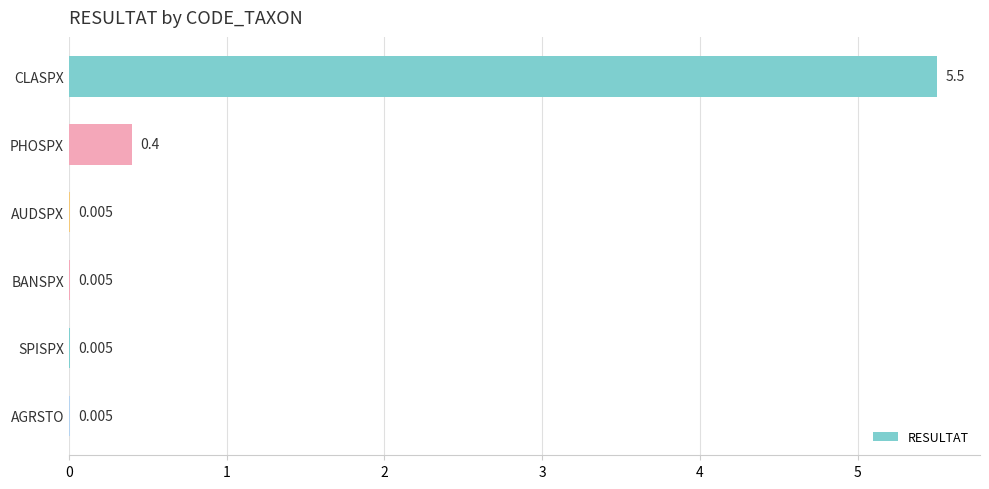

Between CLASPX and BANSPX, which is larger?

CLASPX